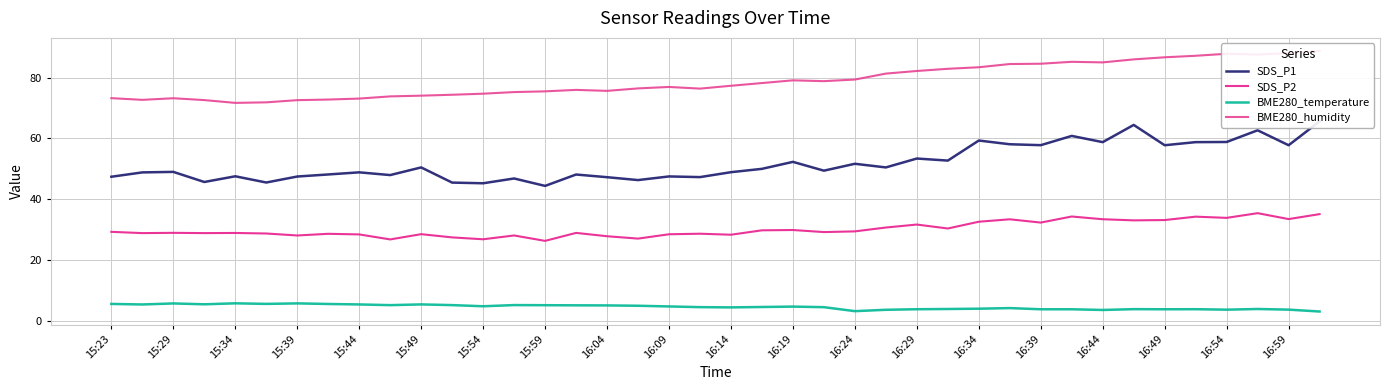

How many data points does each series have?

40